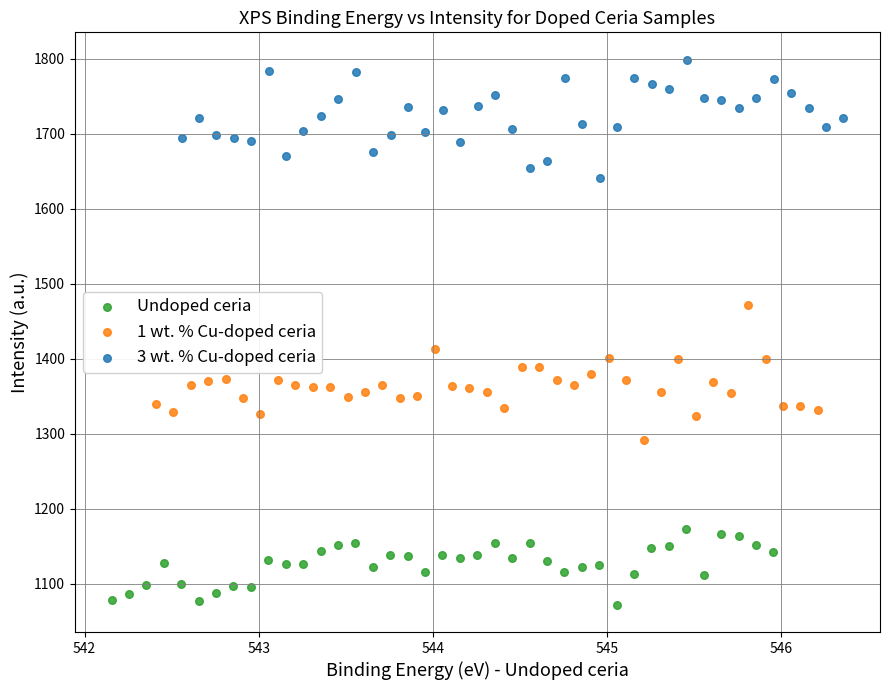

Which series contains the highest Y value?

3 wt. % Cu-doped ceria